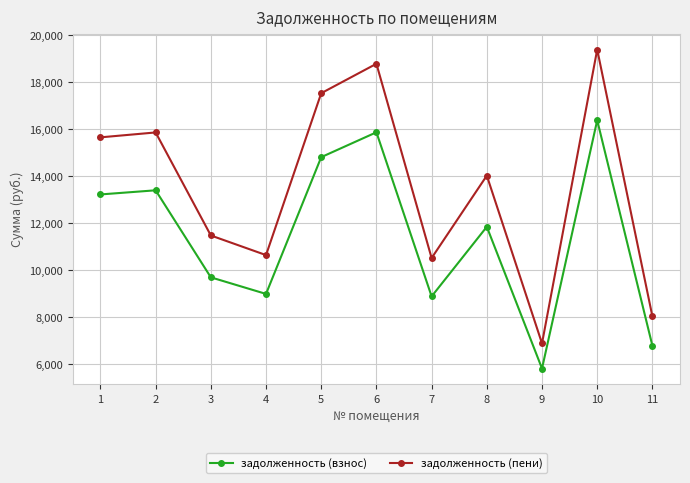

What is the value of the задолженность (взнос) point at the 3rd from the left?

9702.0